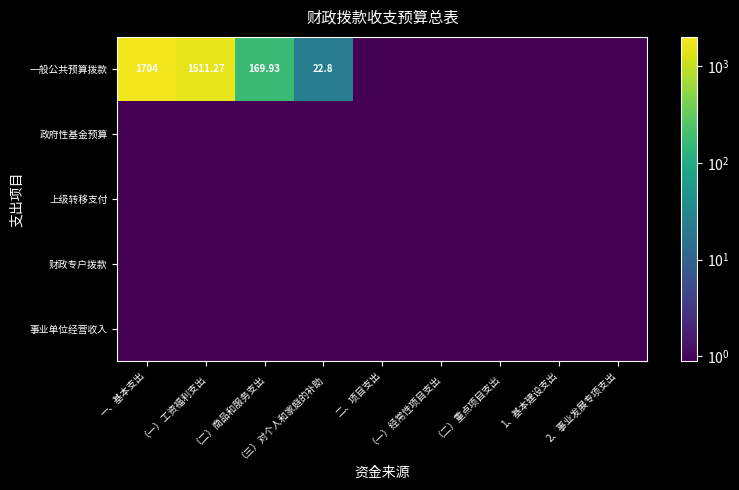

At （三）对个人和家庭的补助, list the series in order from smallest to largest.

政府性基金预算, 上级转移支付, 财政专户拨款, 事业单位经营收入, 一般公共预算拨款